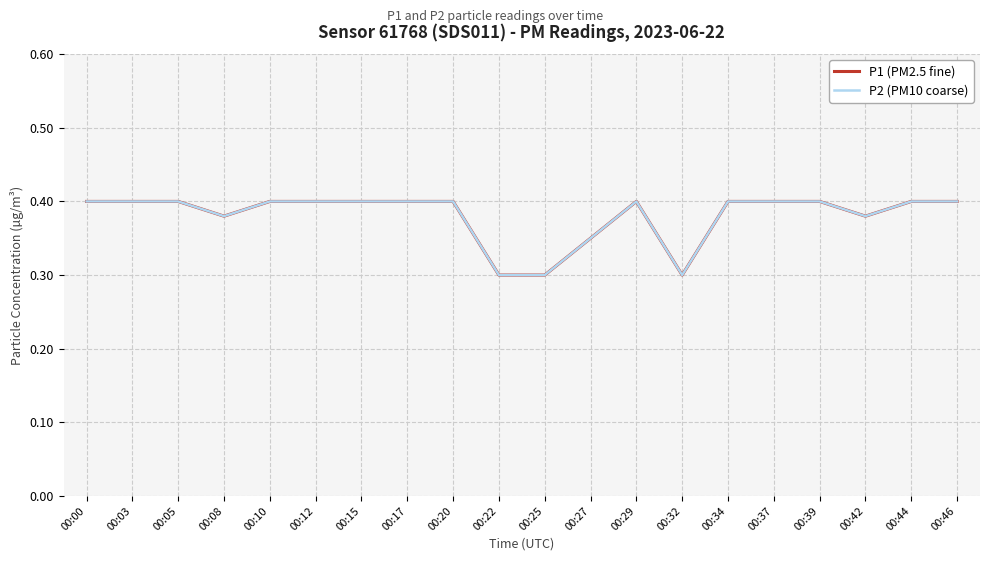

How many P2 (PM10 coarse) values are between 0 and 1?

20